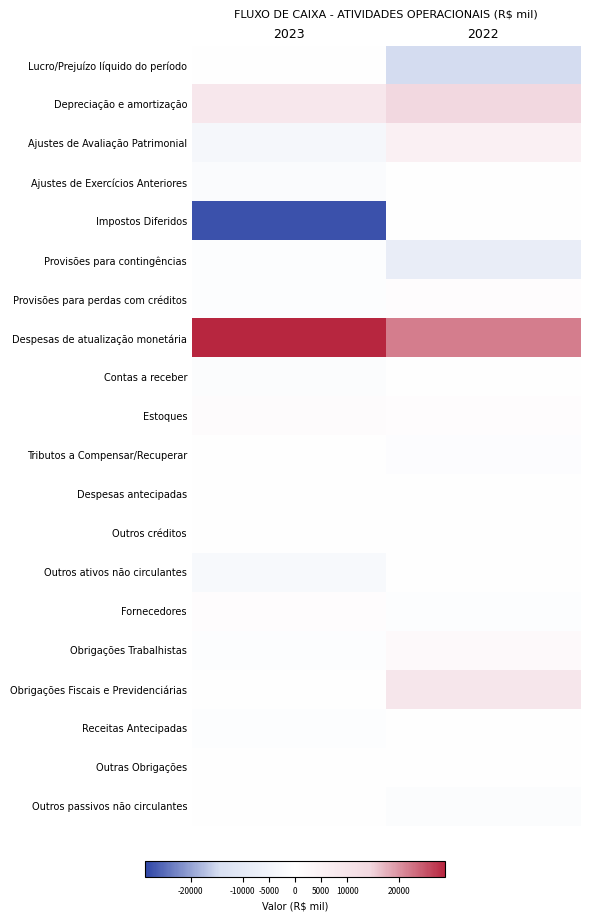

Which category has the highest value across all series?

2023